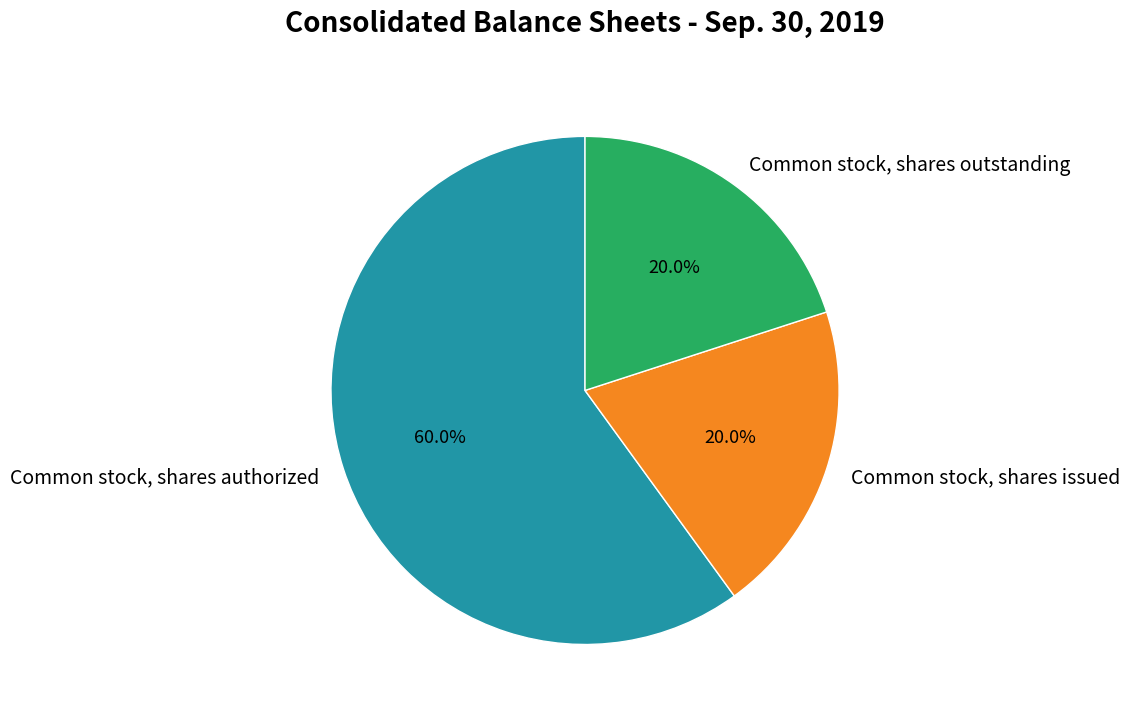

Which category has the biggest portion of the pie?

Common stock, shares authorized